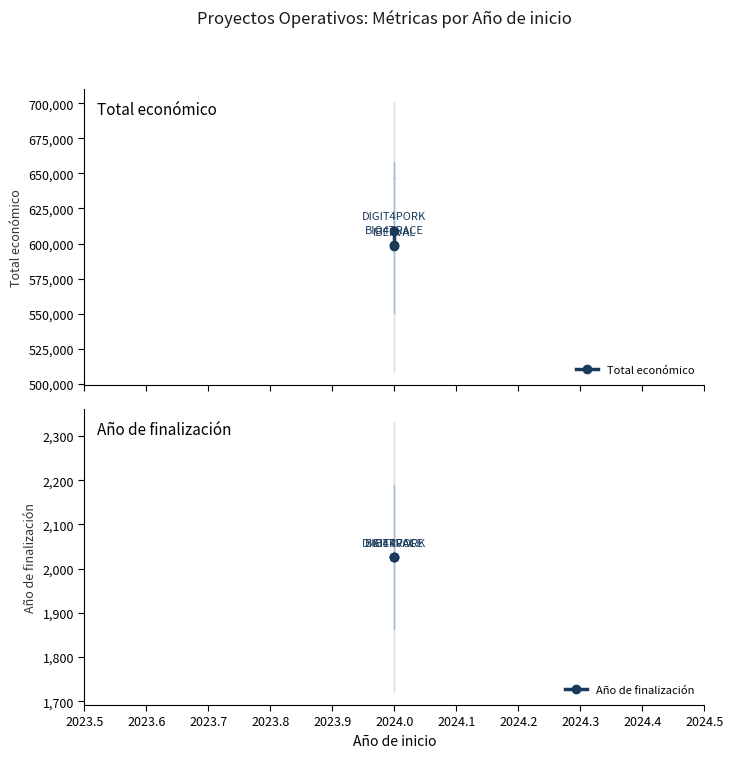

What is the value of the Año de finalización point at the 1st from the left?

2026